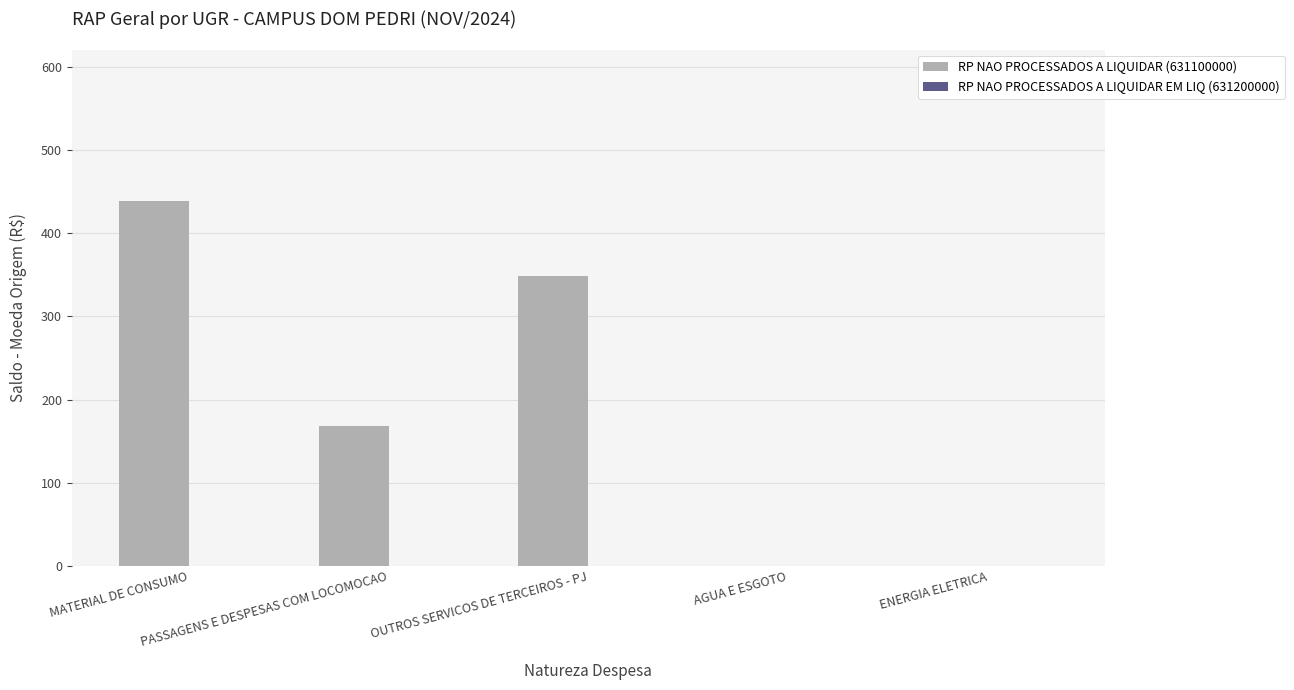

What is the sum of all values?

955.7